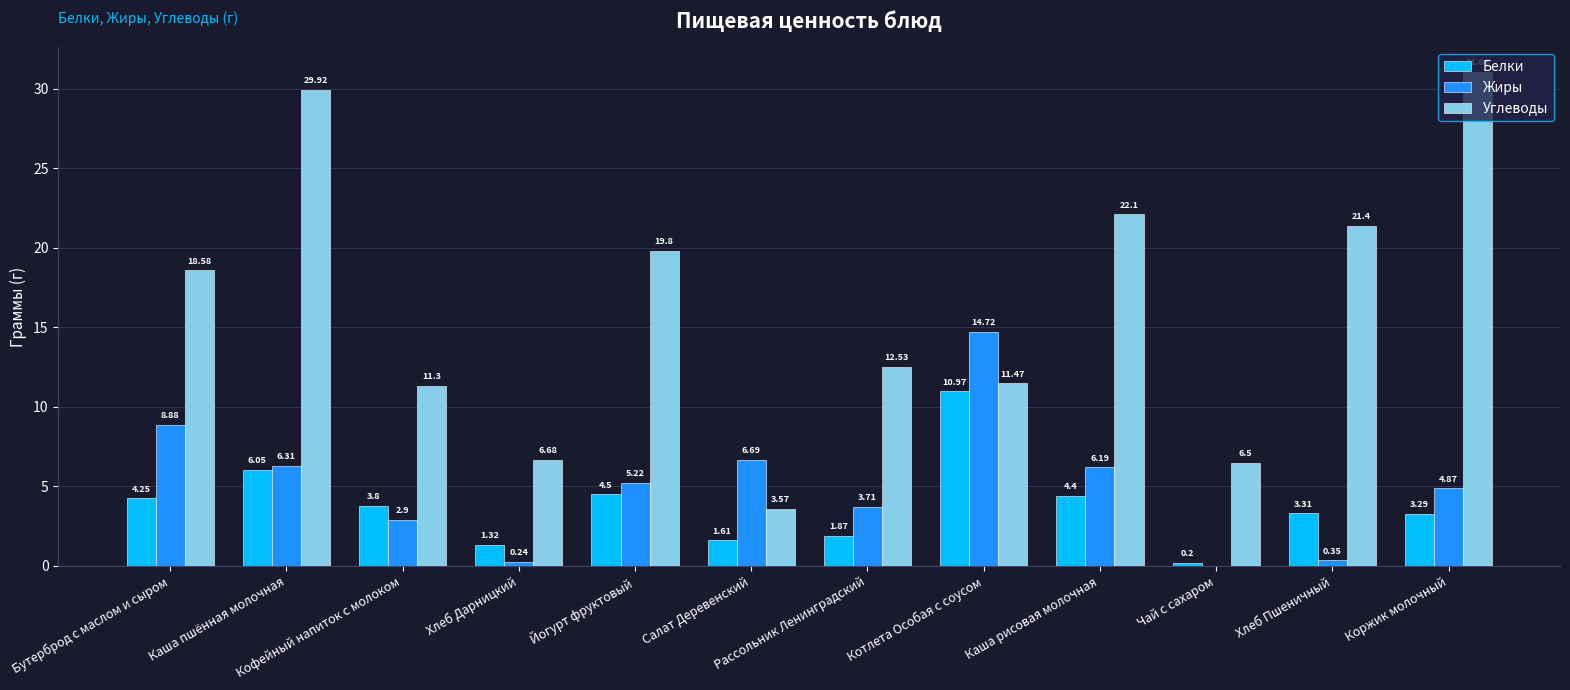

At which label is Жиры closest to 7?

Салат Деревенский